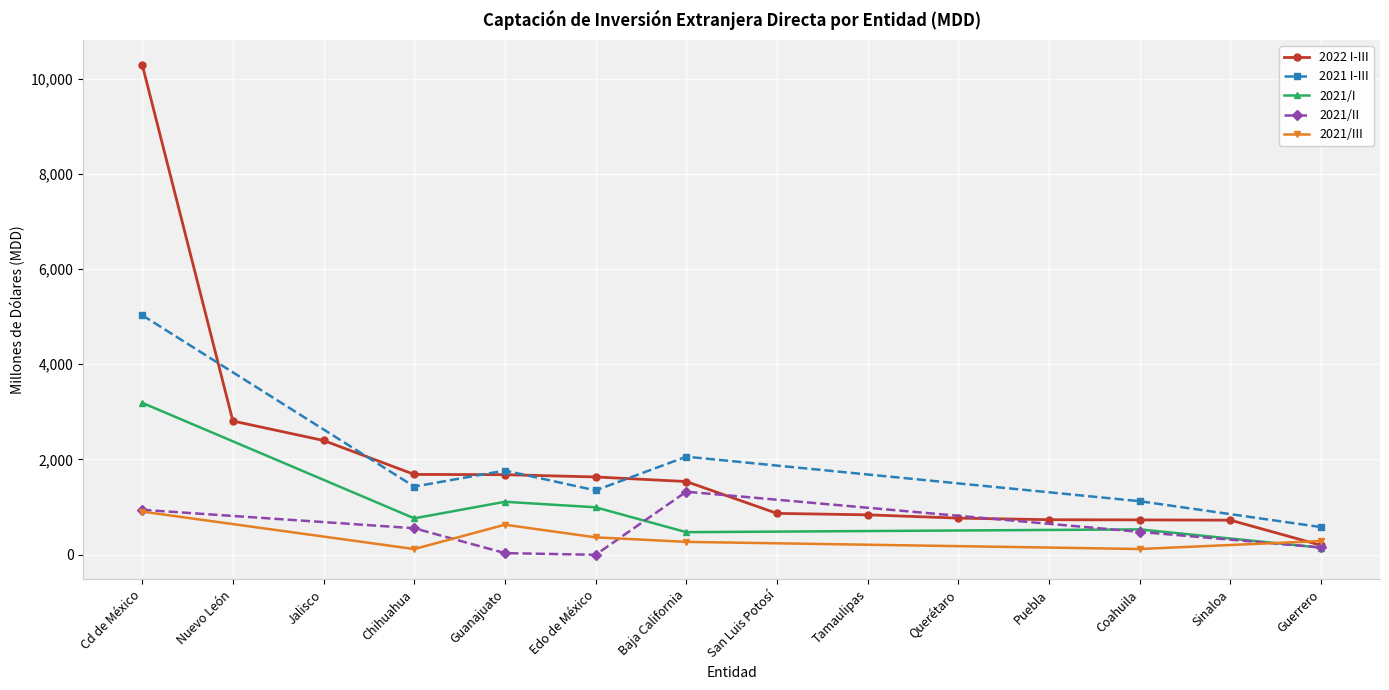

The 2021/II series shows 234.2 at Guerrero. True or false?

False